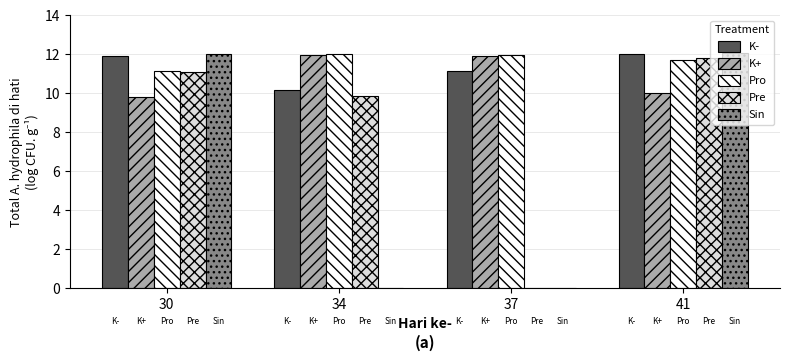

How many groups of bars are there?

4